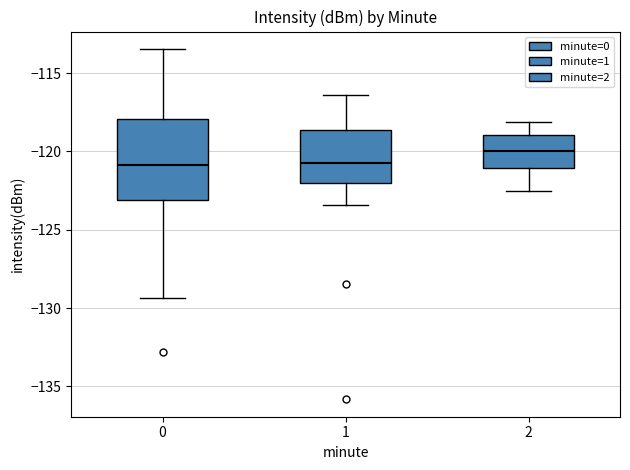

Comparing the boxes themselves (not the whiskers), which one is the tallest?

0